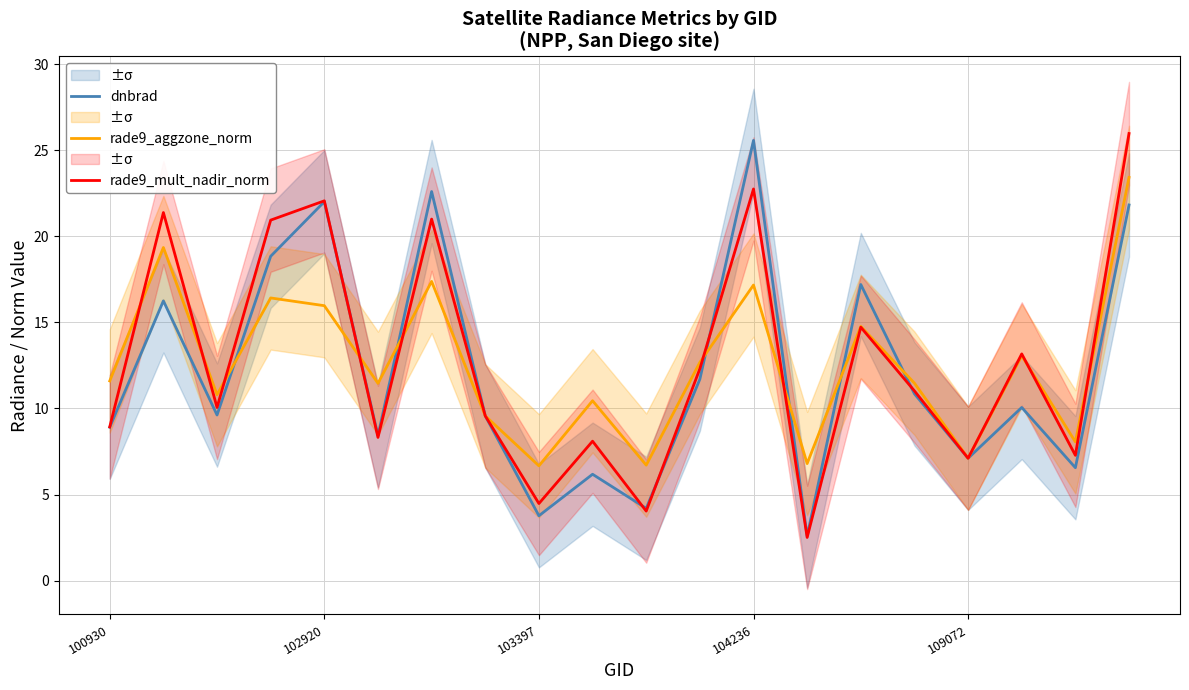

What is the value of the rade9_aggzone_norm point at the 7th from the left?

17.4